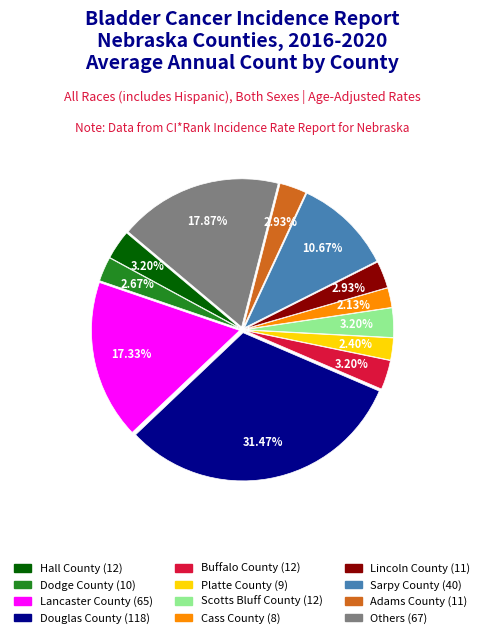

Is there a majority slice in this chart?

No